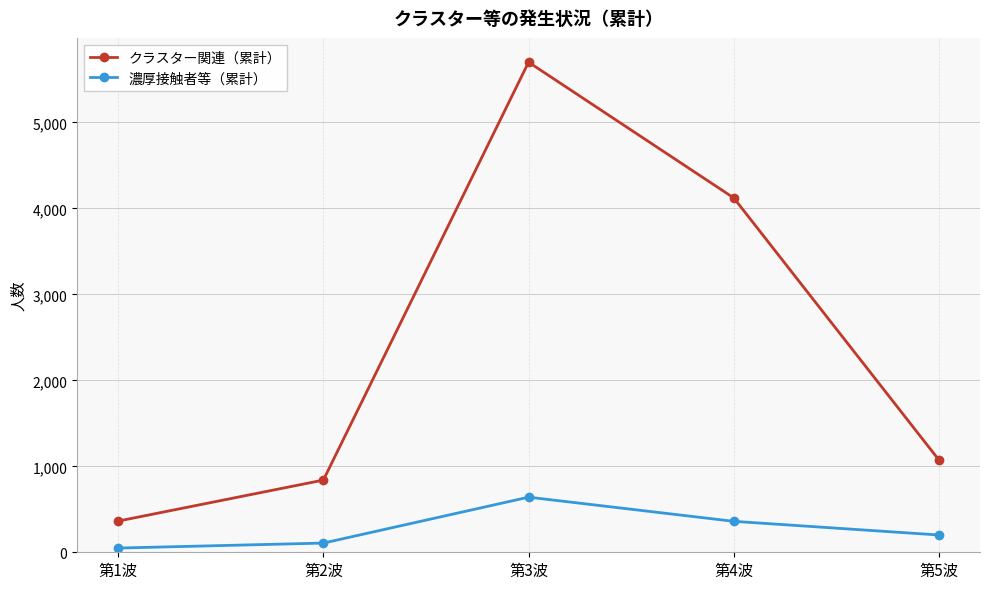

At which label is 濃厚接触者等（累計） closest to 345?

第4波